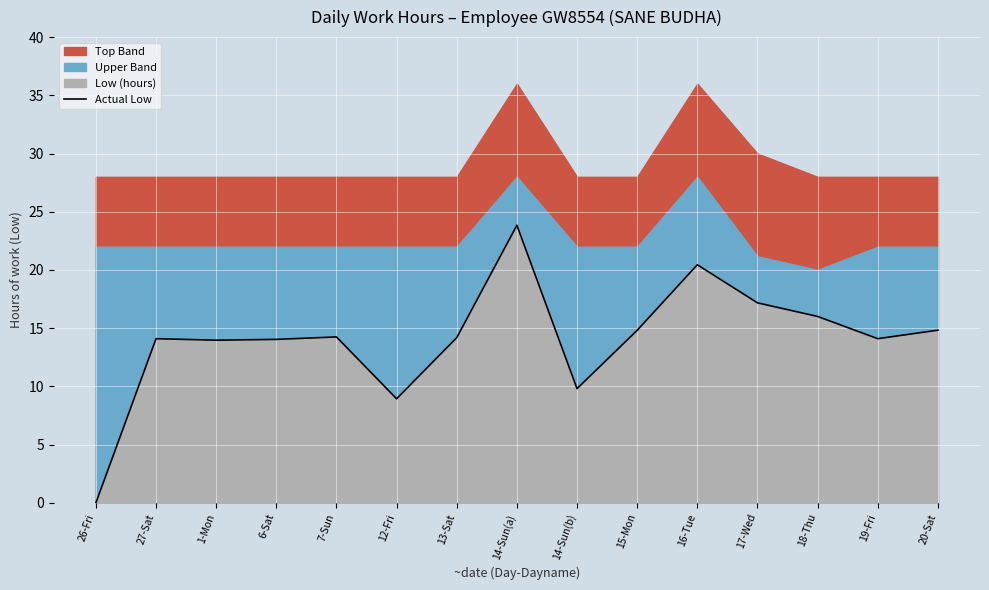

At which category does the chart reach its peak across all series?

14-Sun(a)